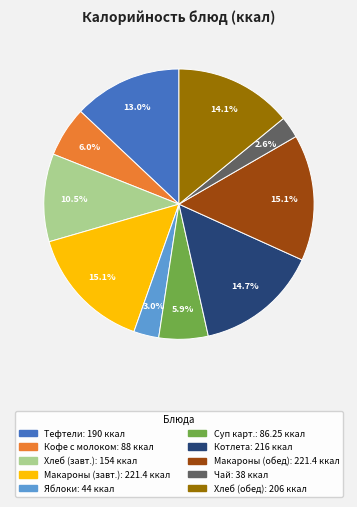

Is there any slice that represents more than half of the pie?

No